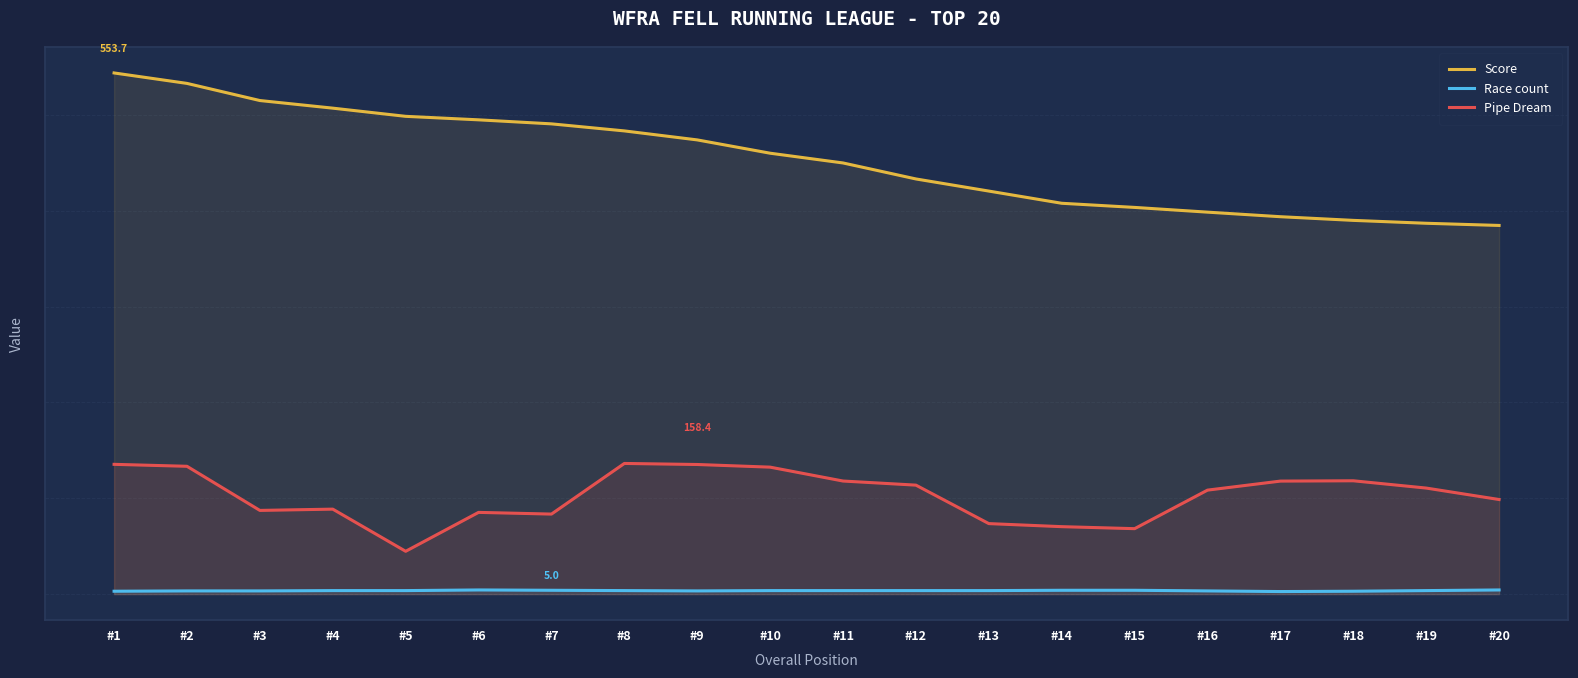

How many Race count values are between 3 and 4?

17